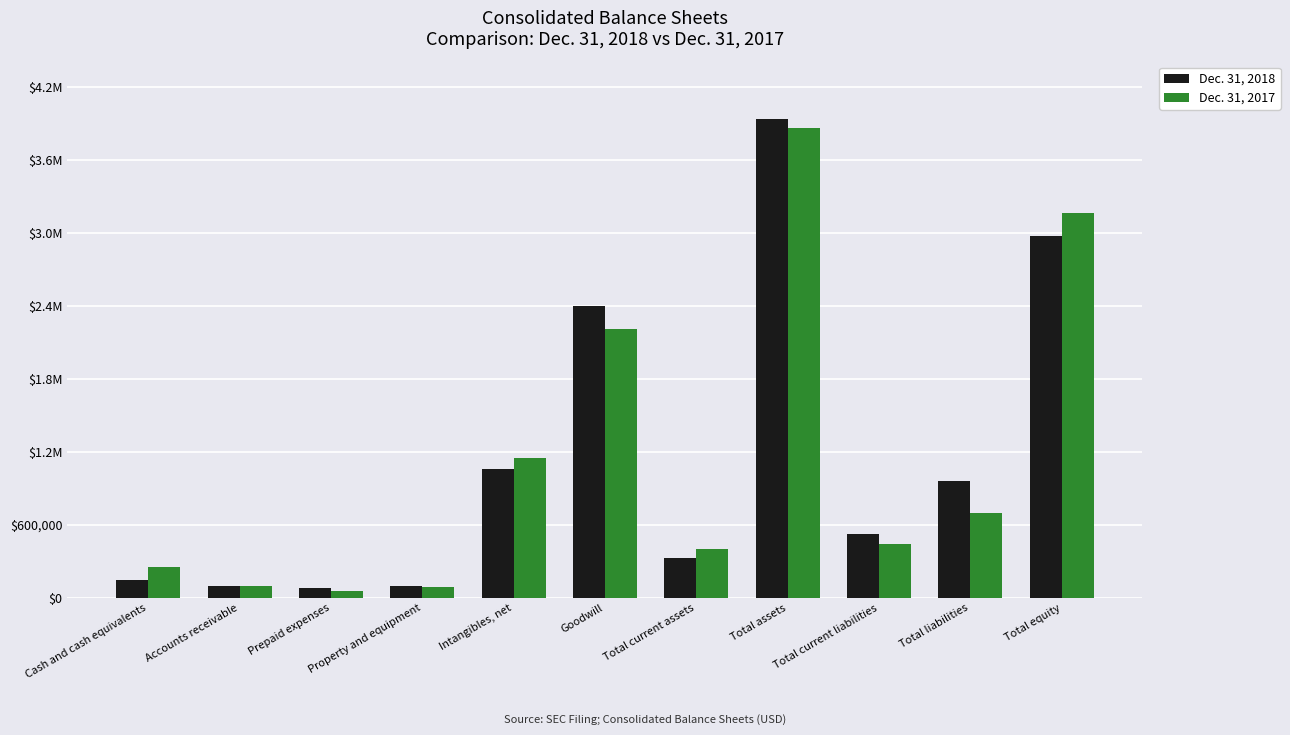

What is the spread (max minus min) of values at Total assets?

77845